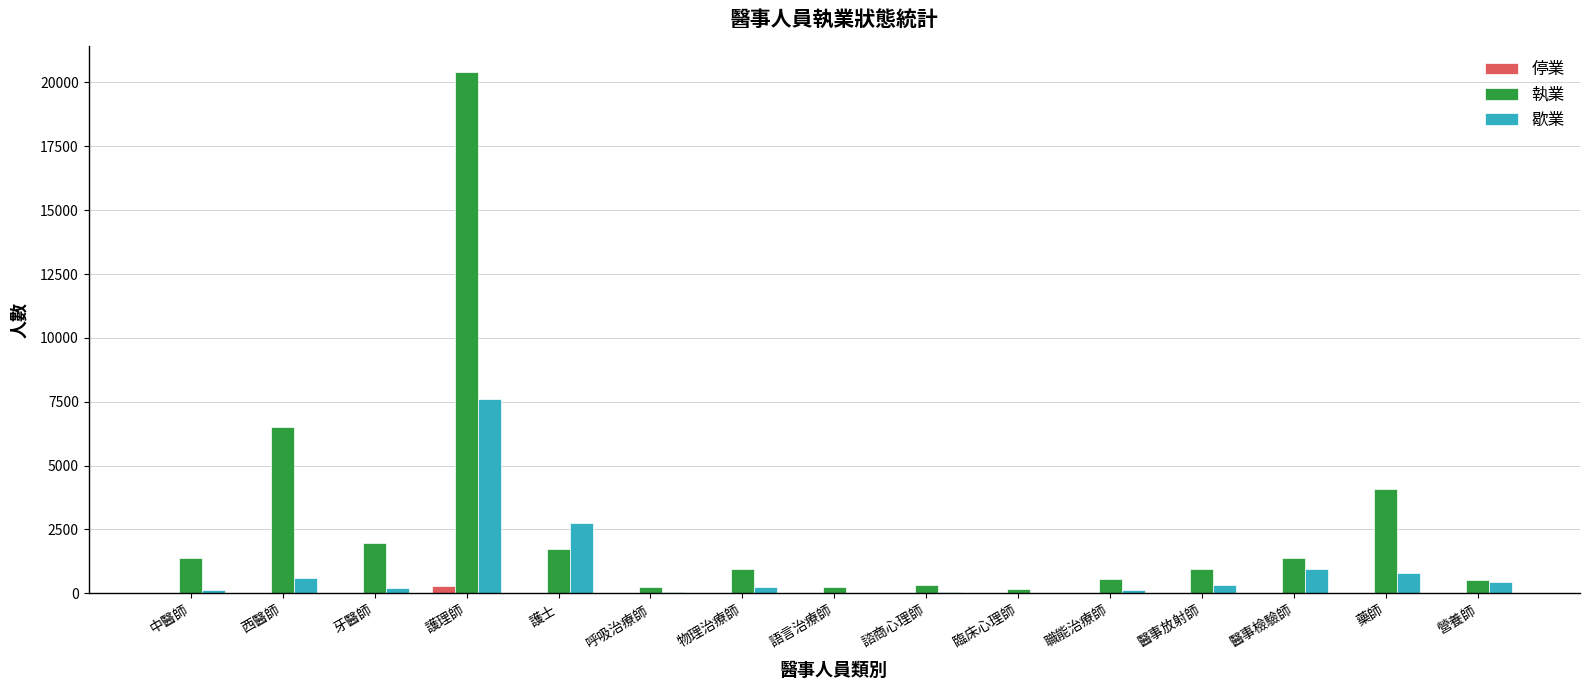

What is the total value across all series at 護理師?

28276